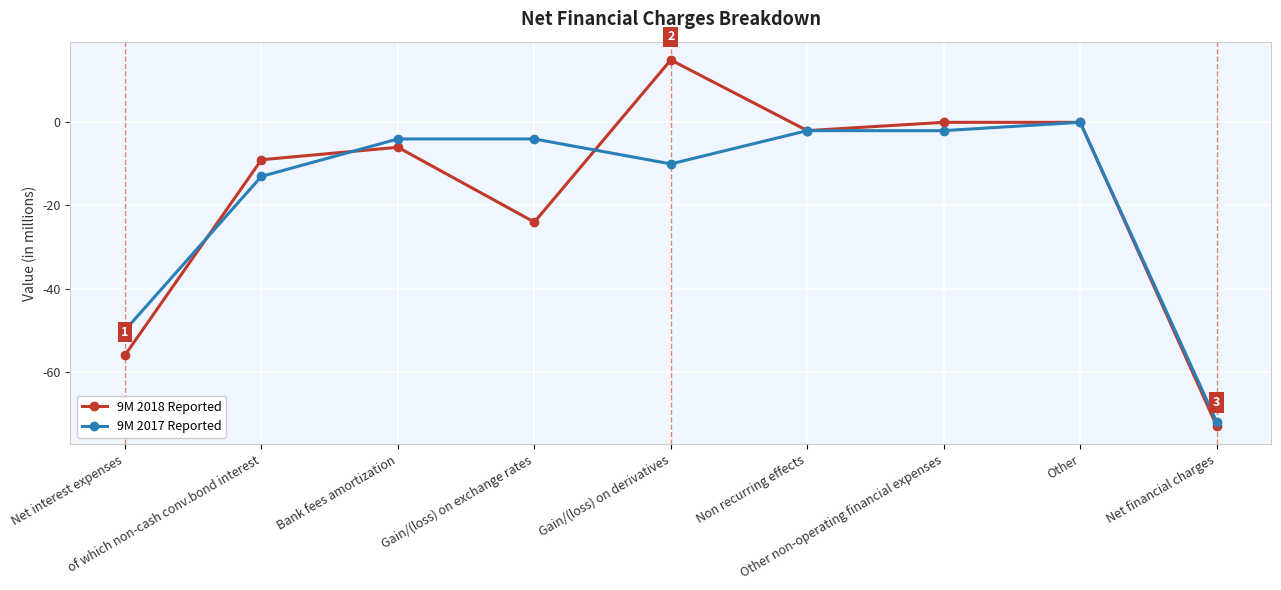

Is it true that 9M 2017 Reported equals -10 at Gain/(loss) on derivatives?

True